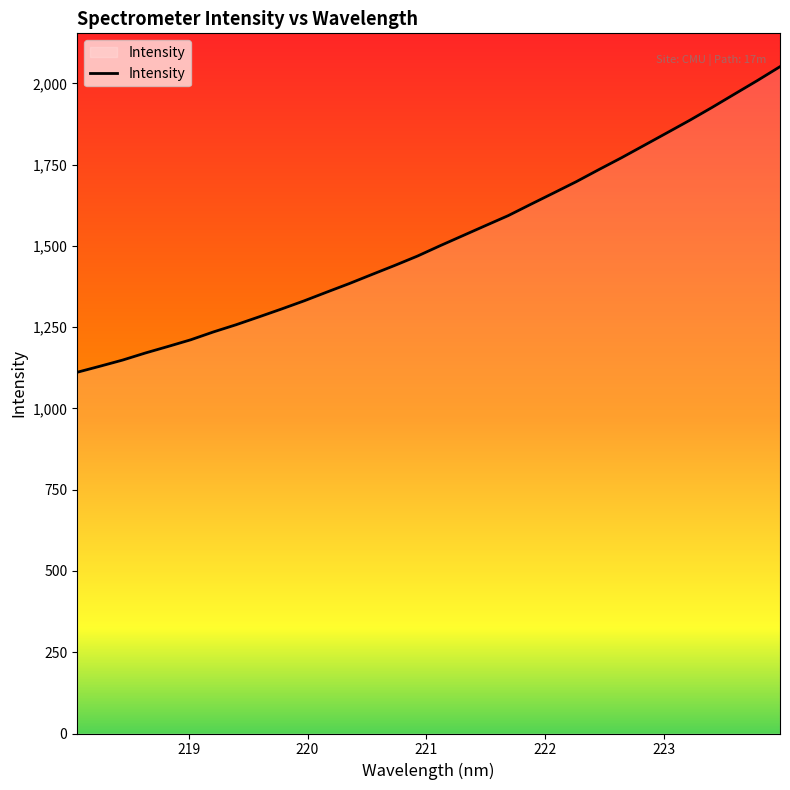

What is the greatest value displayed?

2051.4